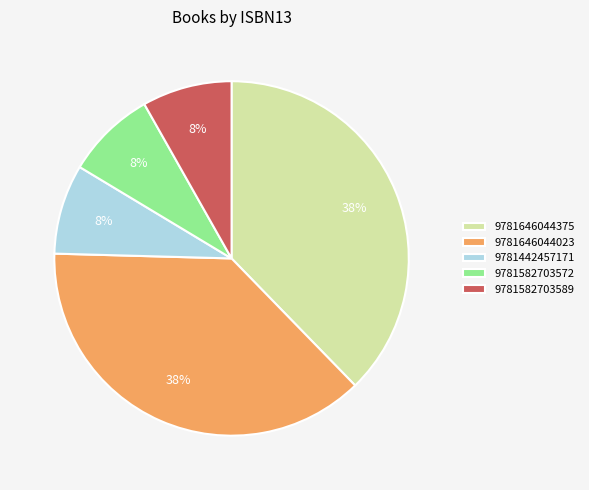

To the nearest percent, what portion does 9781442457171 represent?

8%